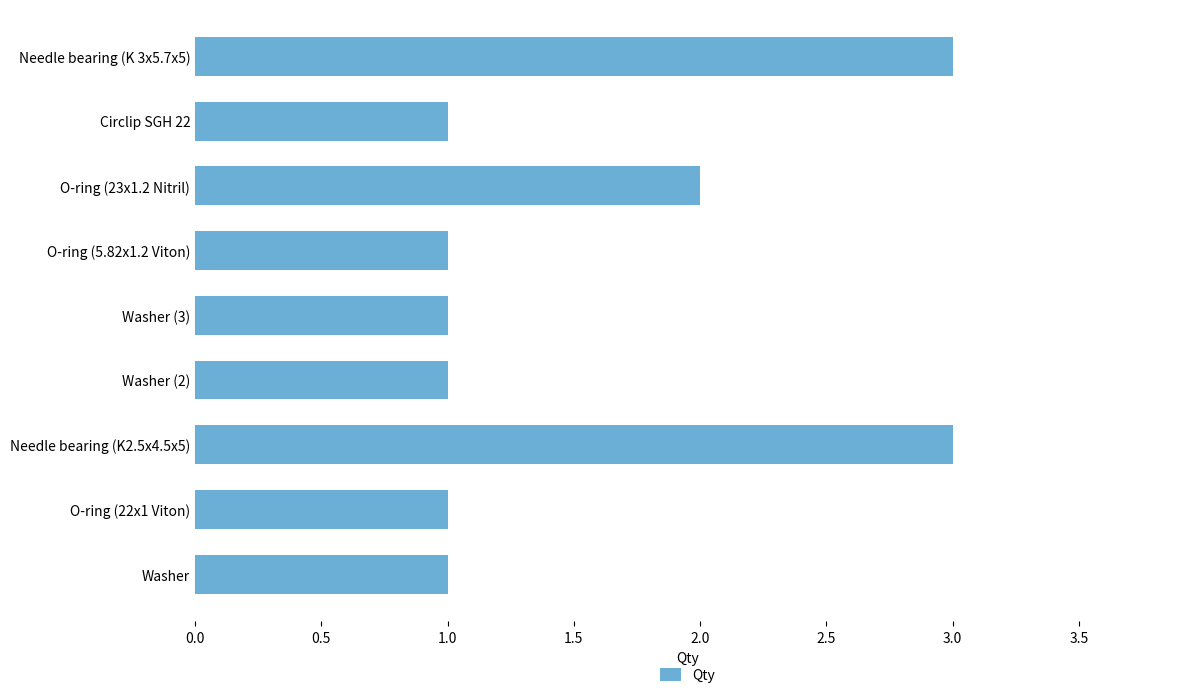

The chart shows a value of 1 at Washer (3). True or false?

True